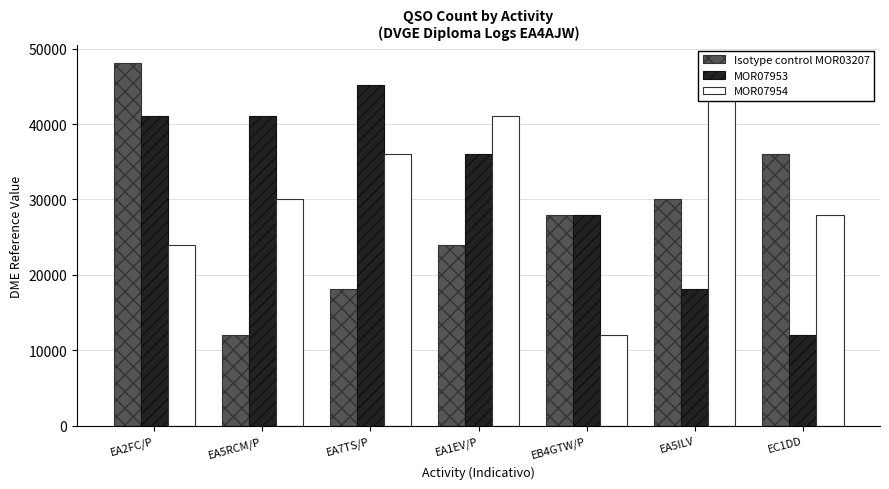

What is the difference between the highest and lowest values at EA5RCM/P?

29077